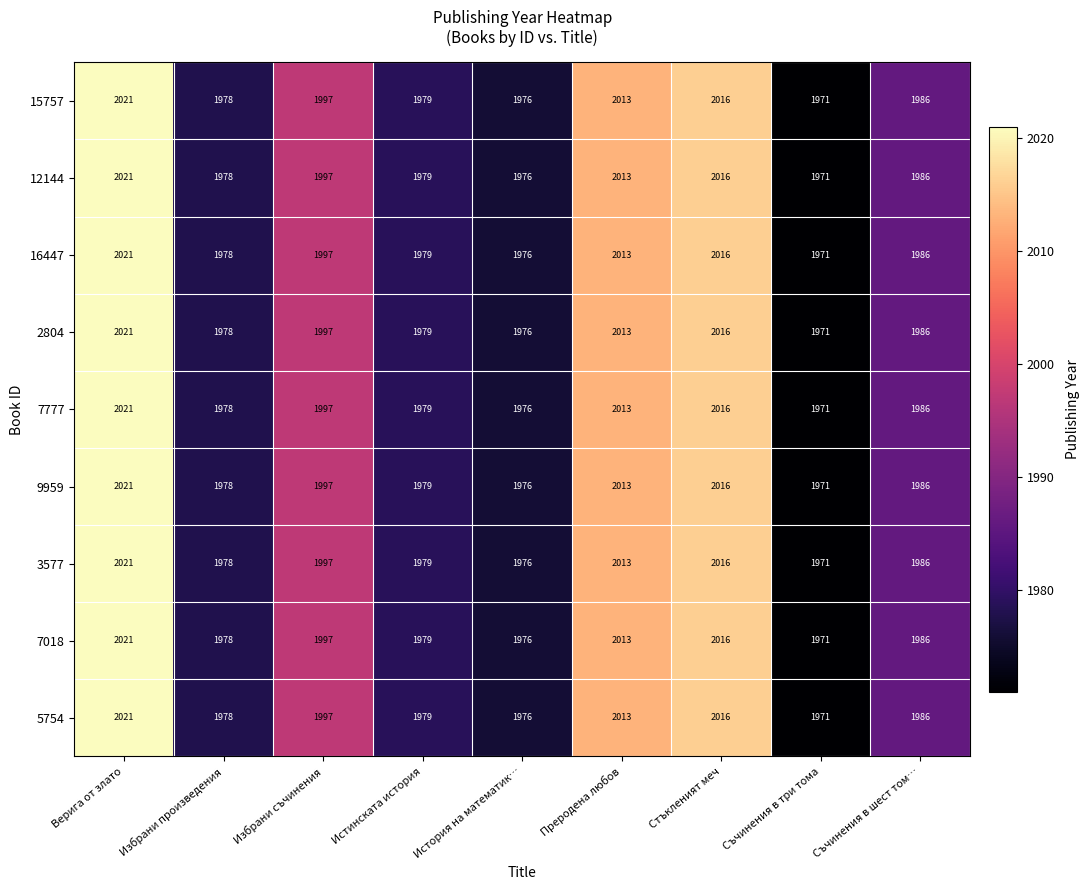

What value does the 15757 series have at Преродена любов?

2013